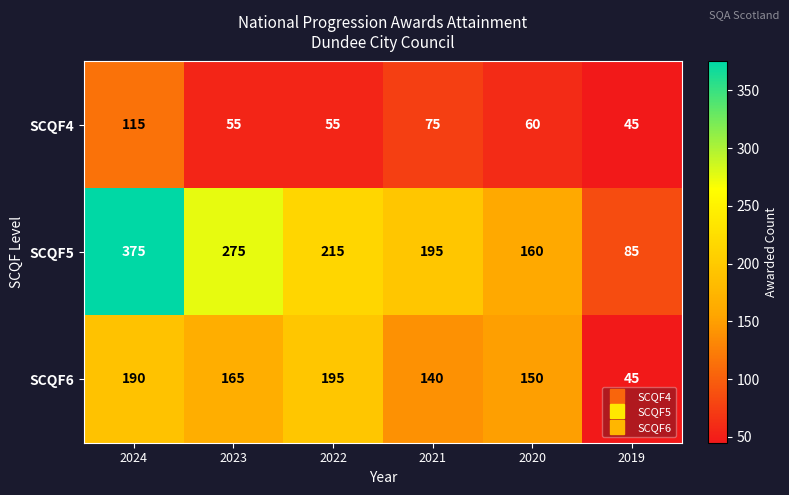

Rank the series by their maximum value, from highest to lowest.

SCQF5, SCQF6, SCQF4